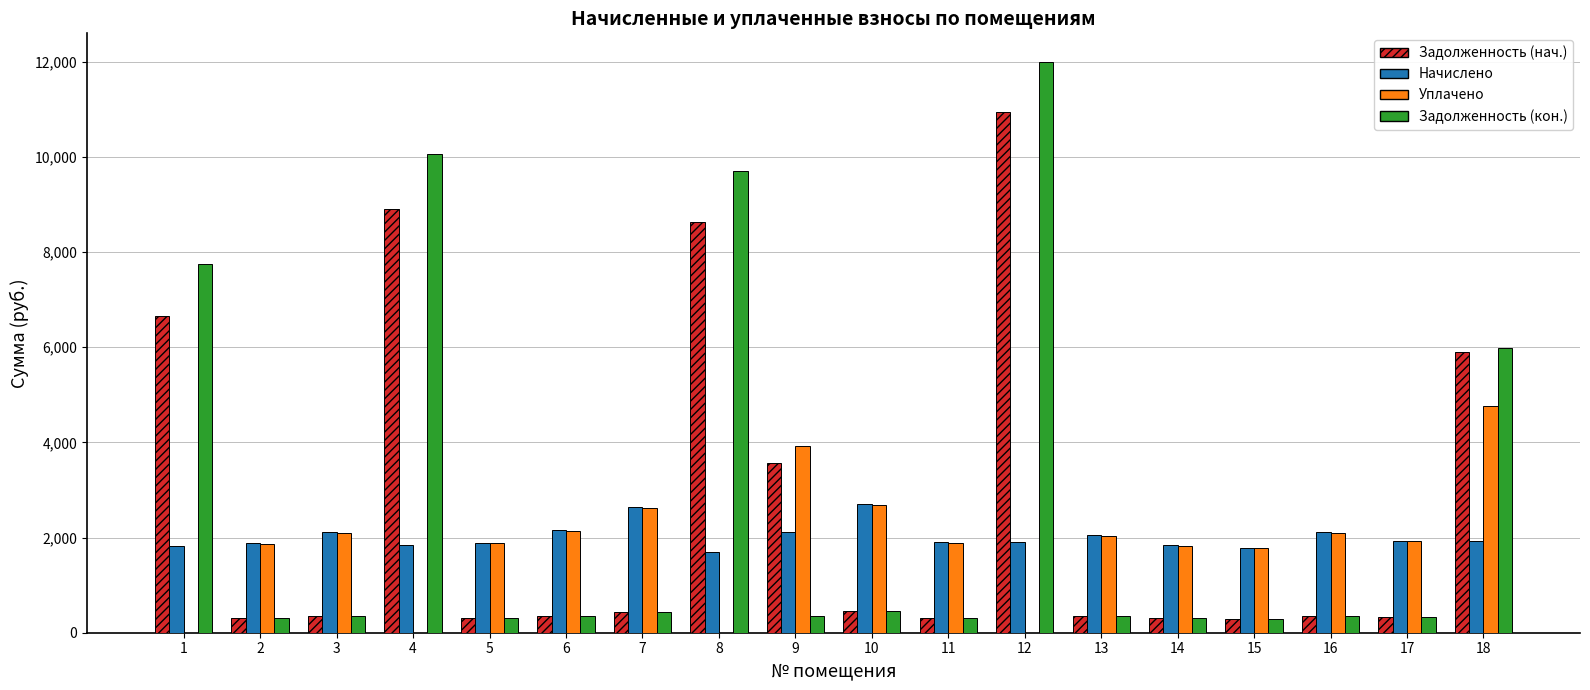

The value of Задолженность (нач.) at 8 is 8628.8. True or false?

True